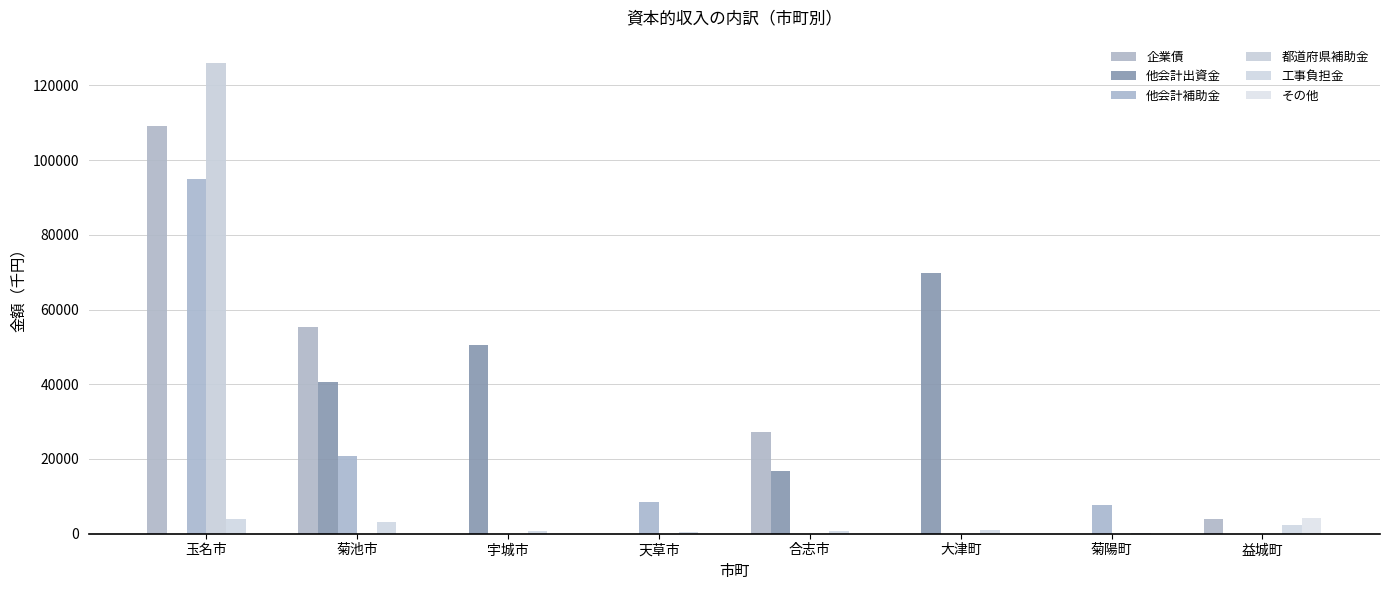

Is the value of 他会計出資金 at 合志市 greater than the value of 工事負担金 at 大津町?

Yes